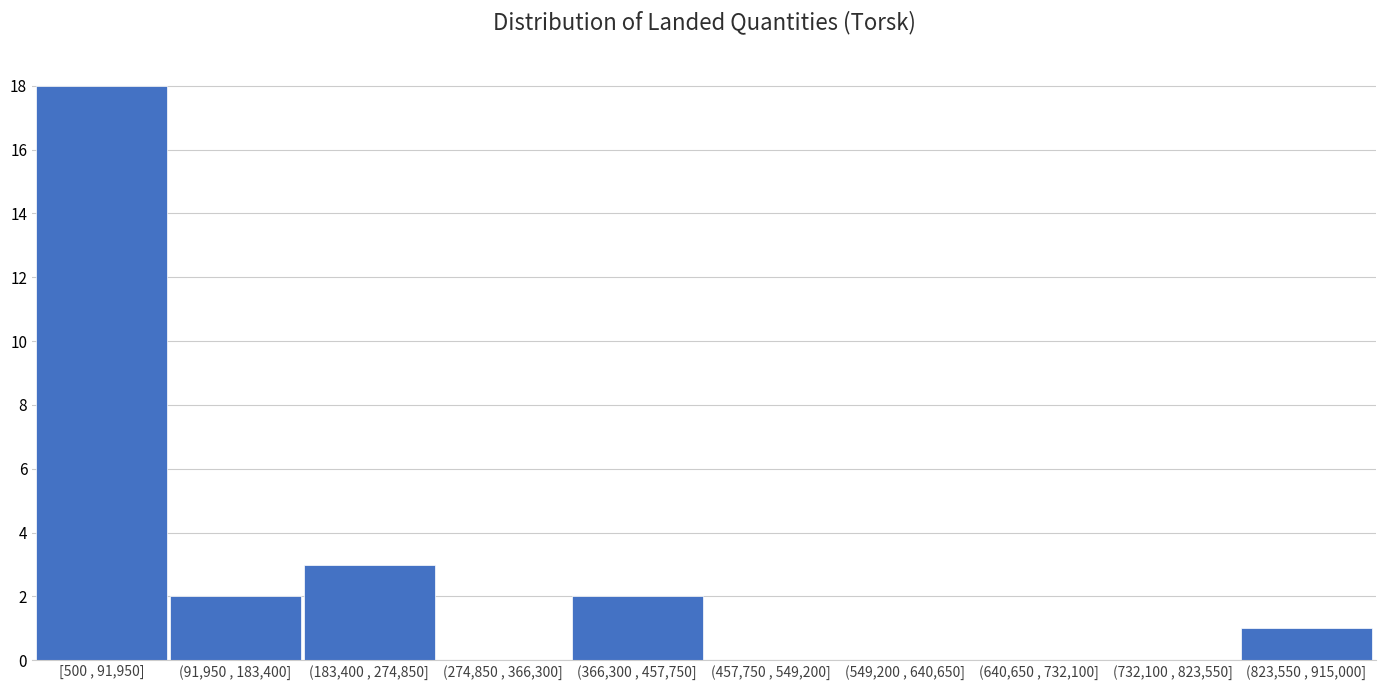

Reading right to left, extract all data points from this chart.

(823,550 , 915,000]=1	(732,100 , 823,550]=0	(640,650 , 732,100]=0	(549,200 , 640,650]=0	(457,750 , 549,200]=0	(366,300 , 457,750]=2	(274,850 , 366,300]=0	(183,400 , 274,850]=3	(91,950 , 183,400]=2	[500 , 91,950]=18